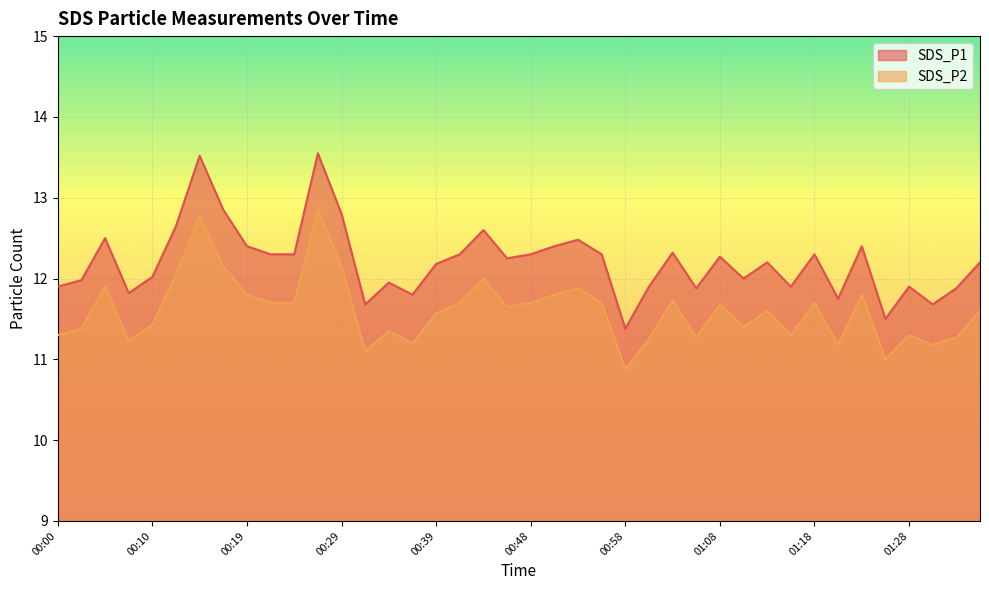

At which label is SDS_P1 closest to 12?

01:10